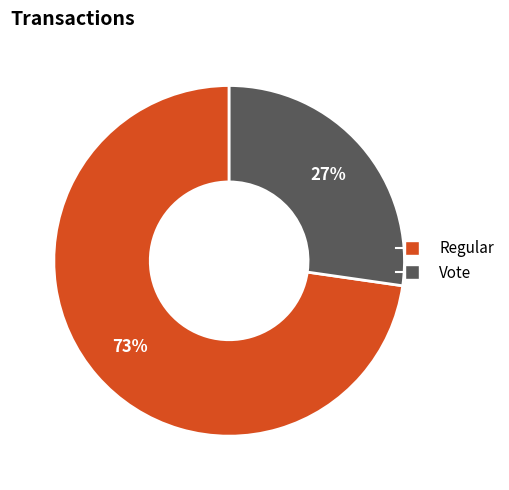

How many segments does this pie chart have?

2